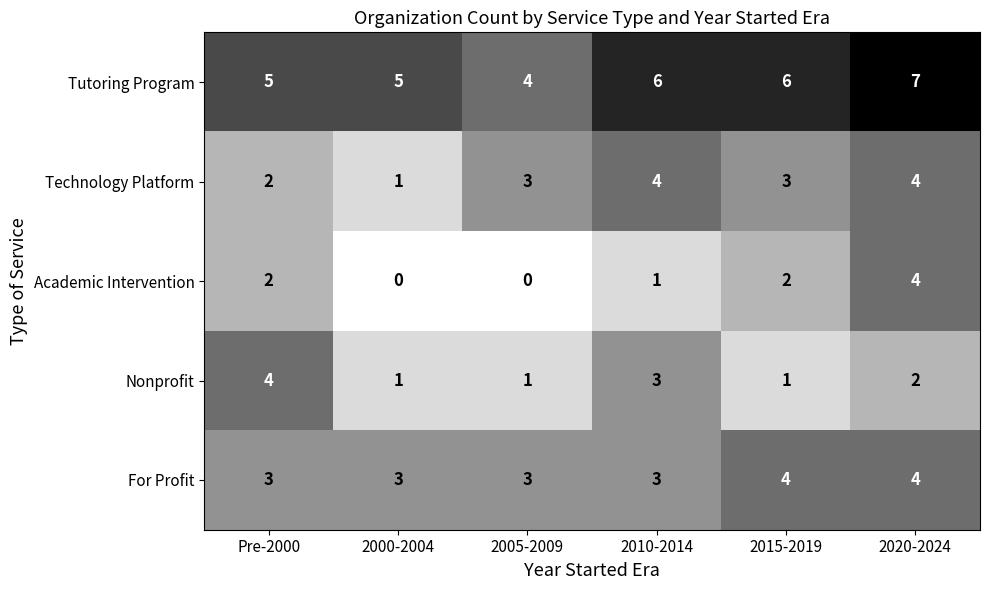

What is the sum of all For Profit values?

20